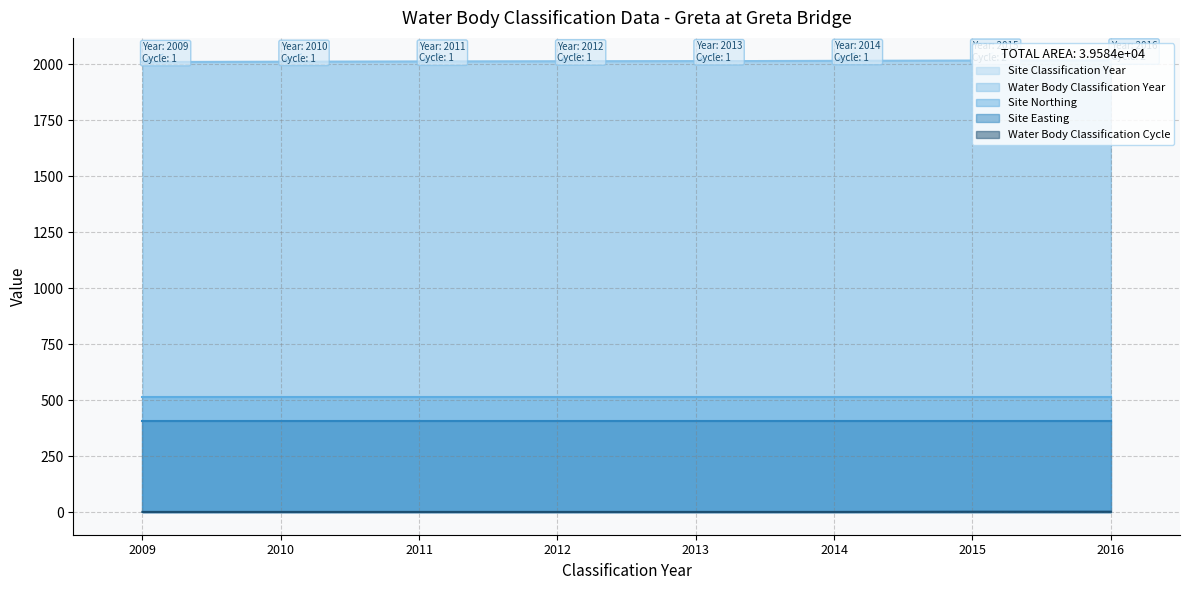

Is the value of Site Classification Year at 2016 greater than the value of Water Body Classification Year at 2015?

Yes